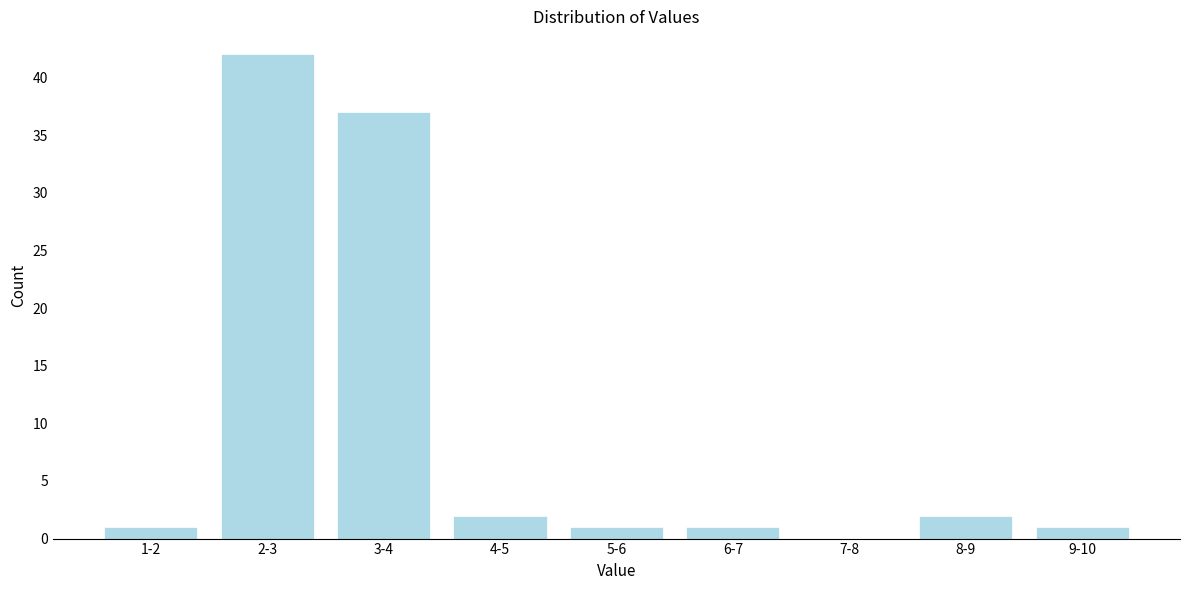

Reading left to right, extract all data points from this chart.

1-2=1	2-3=42	3-4=37	4-5=2	5-6=1	6-7=1	7-8=0	8-9=2	9-10=1